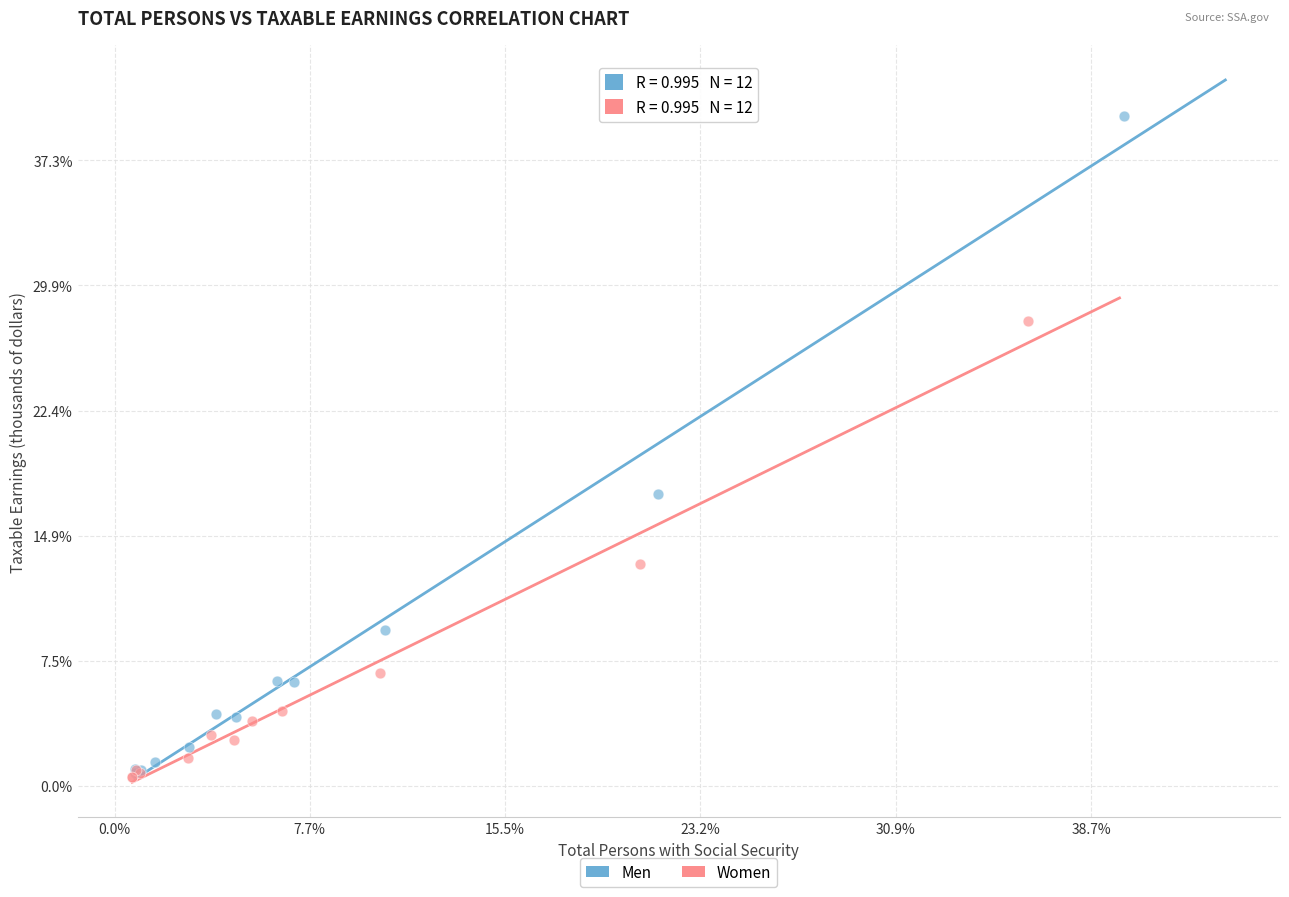

Which series contains the highest Y value?

Men